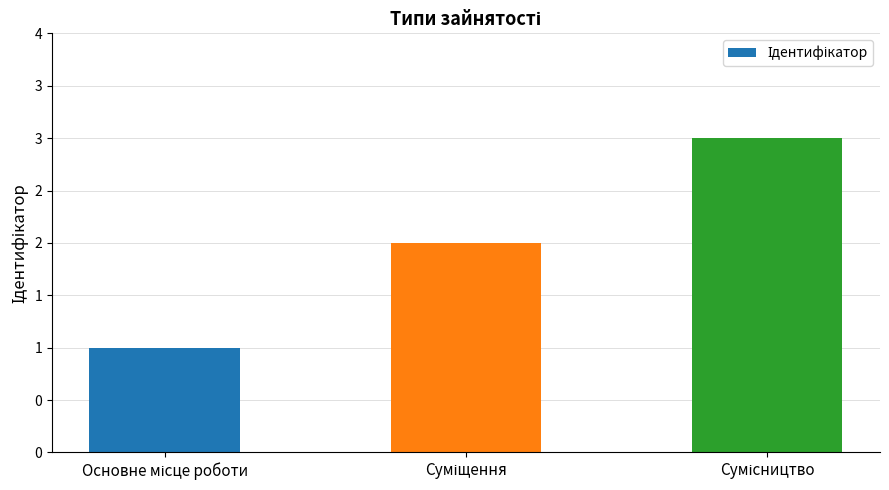

Does the chart contain any negative values?

No